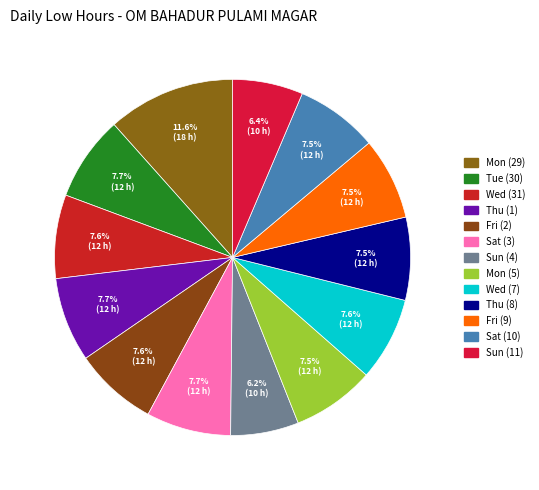

How many segments does this pie chart have?

13